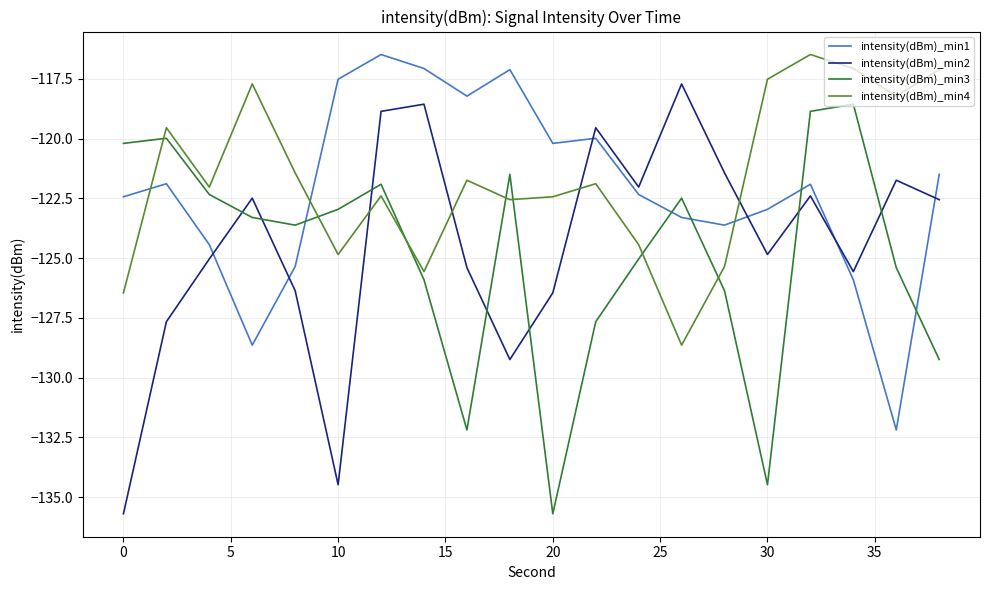

What is the minimum value shown in the chart?

-135.7